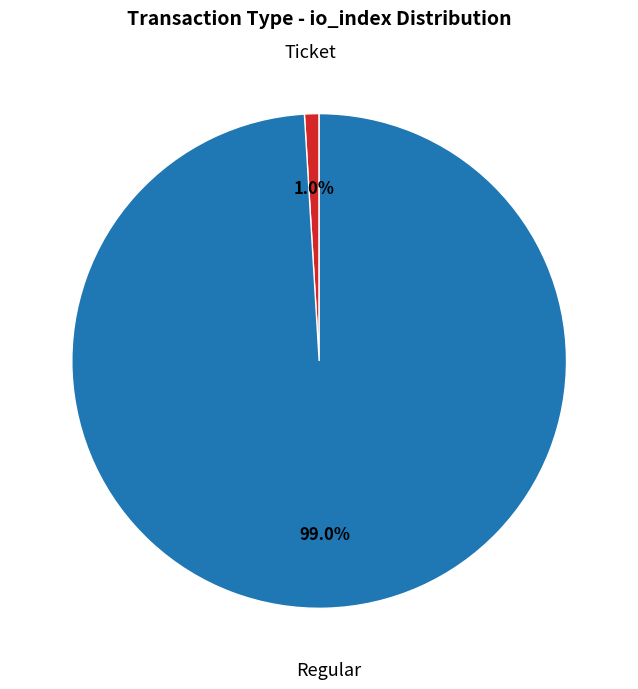

Which slice is the smallest?

Ticket